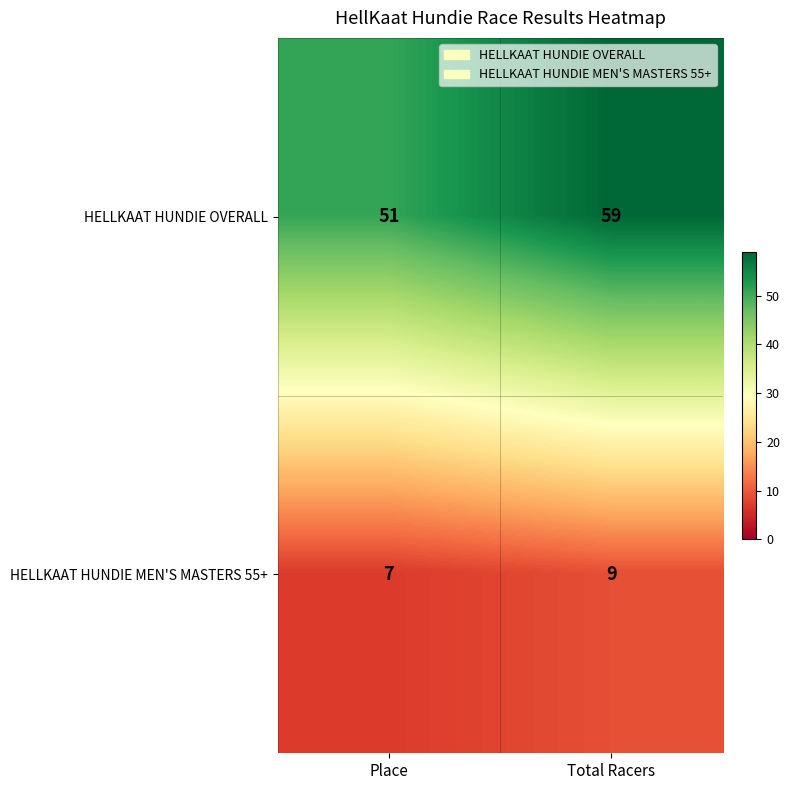

What is the difference between the highest and lowest values at Total Racers?

50